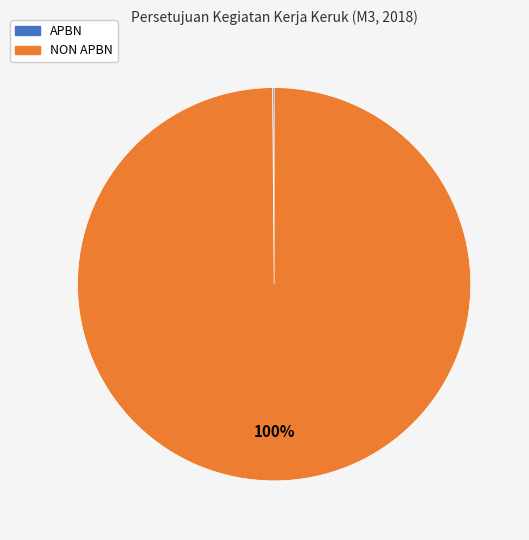

Is there a majority slice in this chart?

Yes